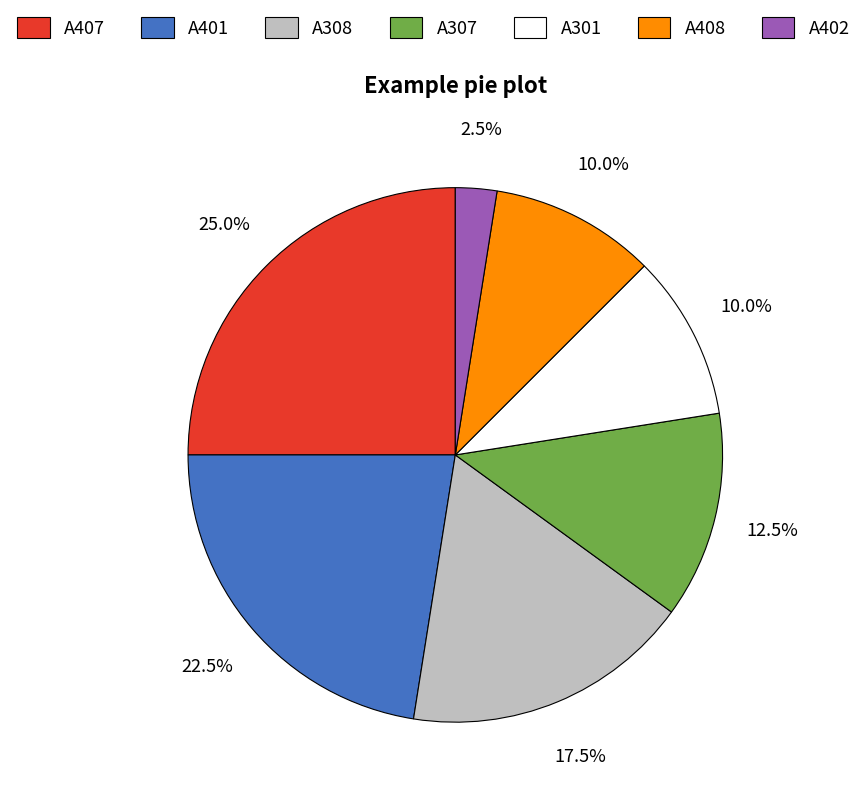

Does any single category account for the majority?

No